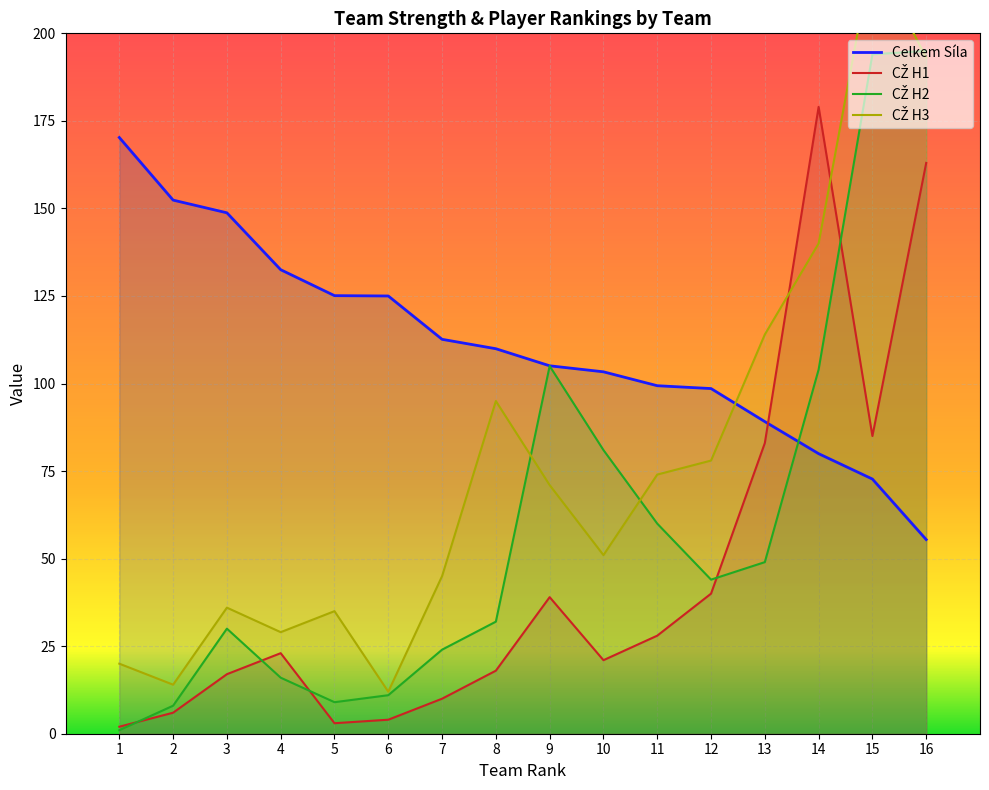

Which label corresponds to the smallest value in the chart?

1